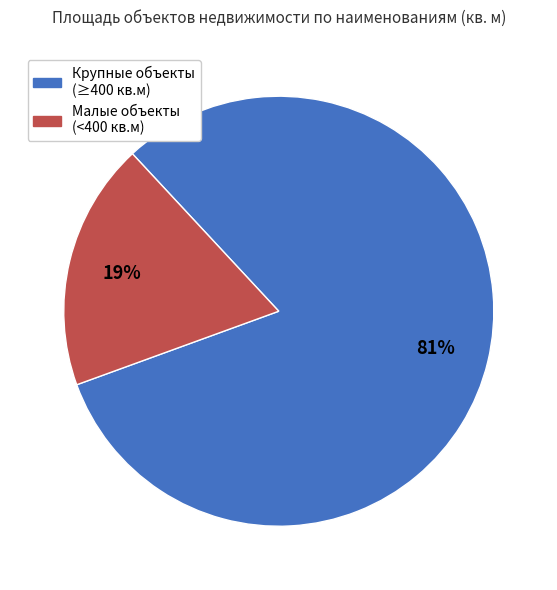

Is there any slice that represents more than half of the pie?

Yes